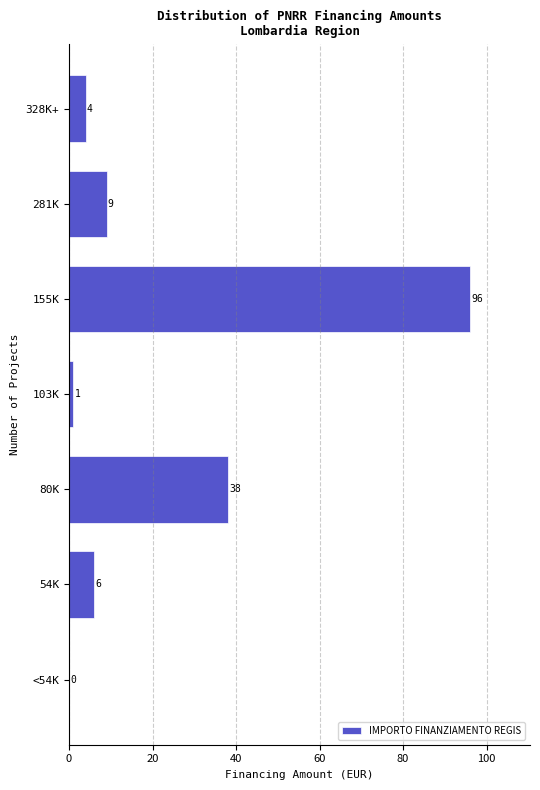

Reading bottom to top, extract all data points from this chart.

<54K=0	54K=6	80K=38	103K=1	155K=96	281K=9	328K+=4